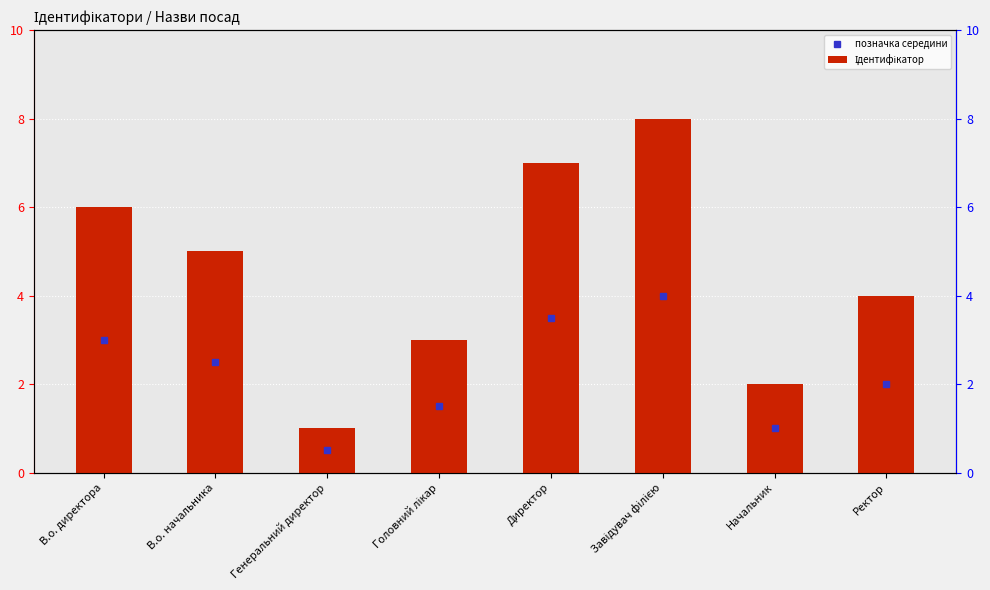

List the labels in order of value, smallest first.

Генеральний директор, Начальник, Головний лікар, Ректор, В.о. начальника, В.о. директора, Директор, Завідувач філією